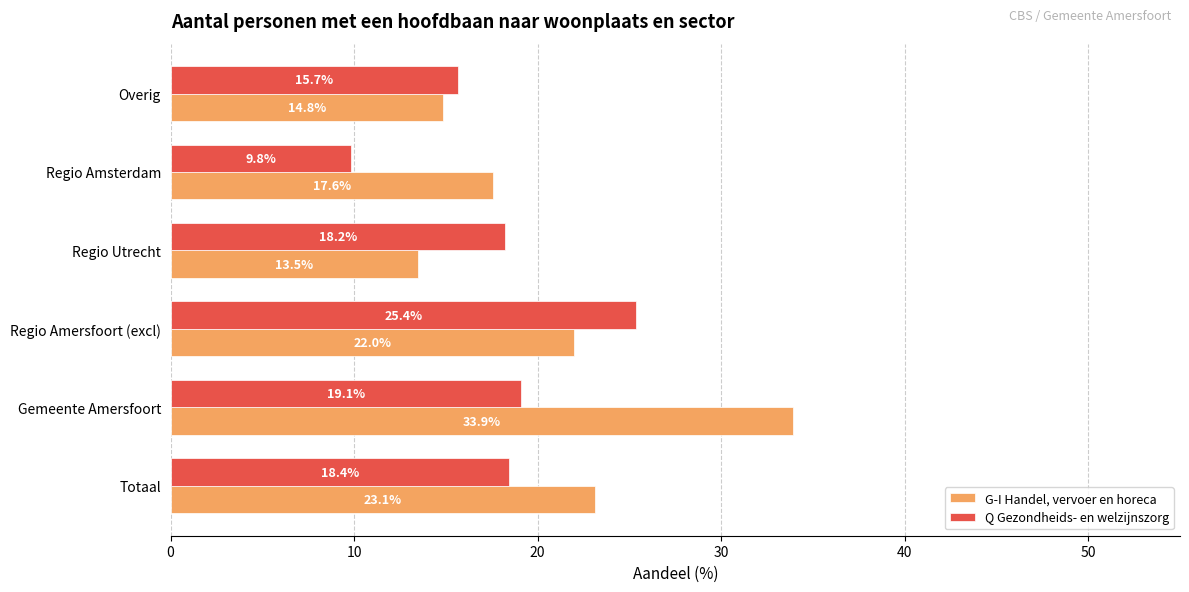

Read the G-I Handel, vervoer en horeca value at Regio Utrecht.

13.5